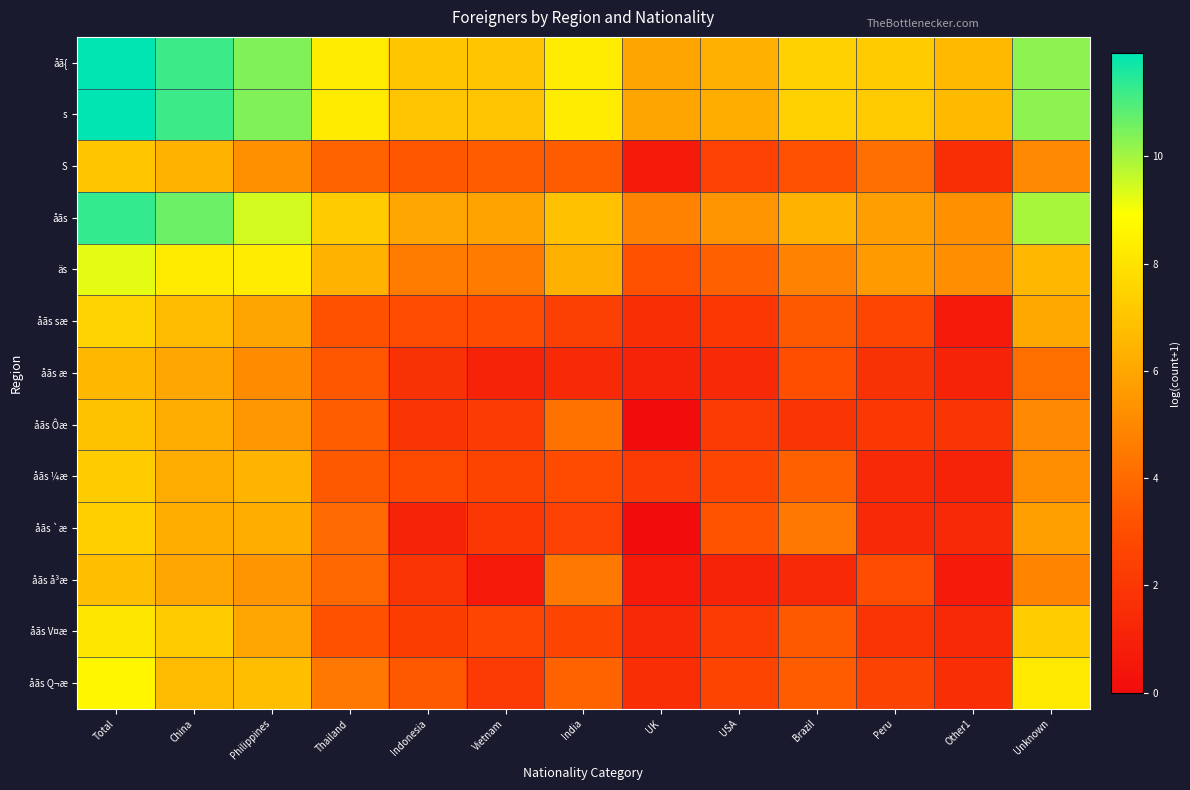

What is the total value across all series at Other1?

35.3